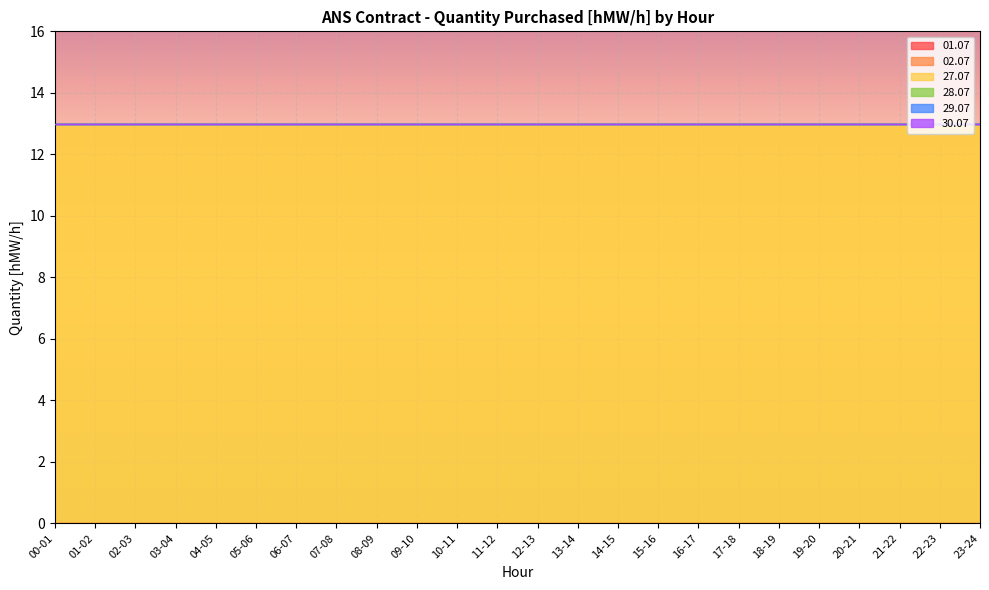

What is the label of the 11th point from the right?

13-14